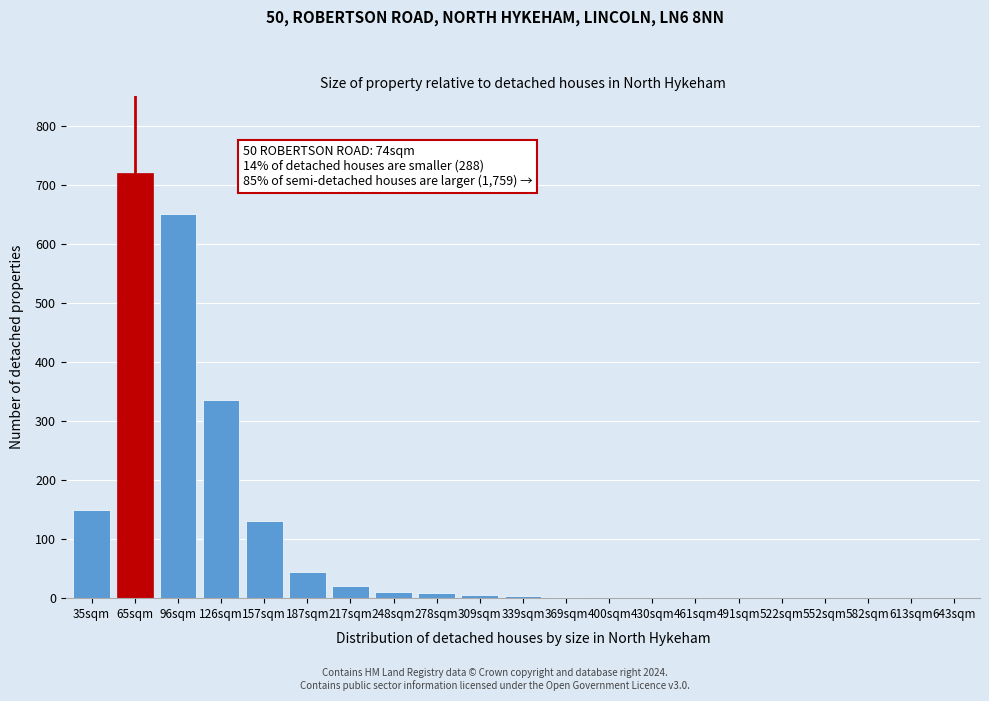

True or false: the data shows 317 at 96sqm.

False